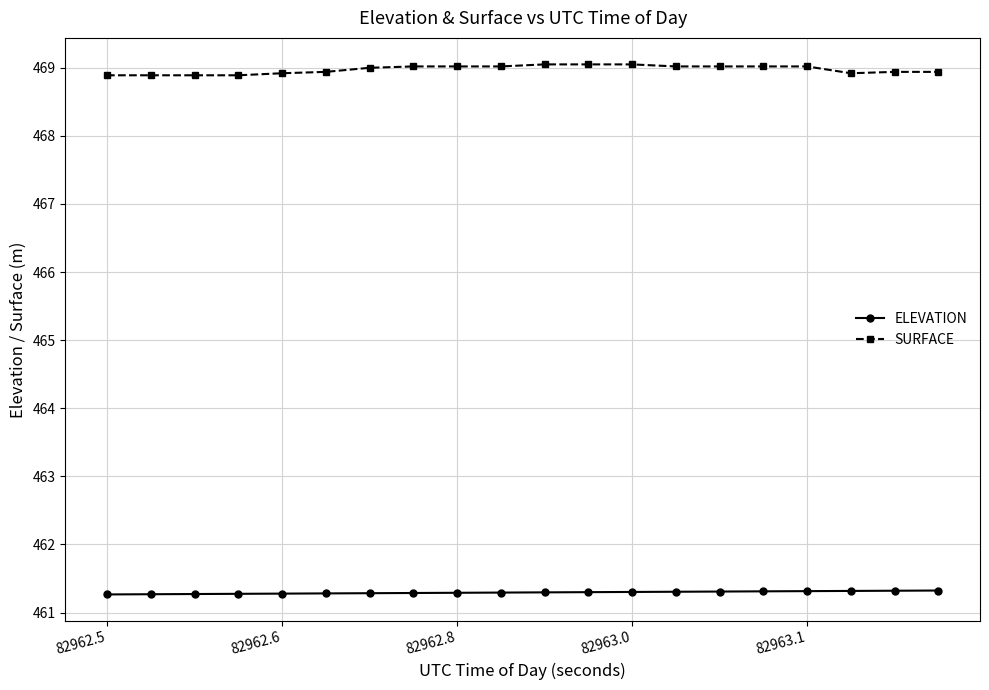

True or false: ELEVATION and SURFACE intersect in this chart.

False